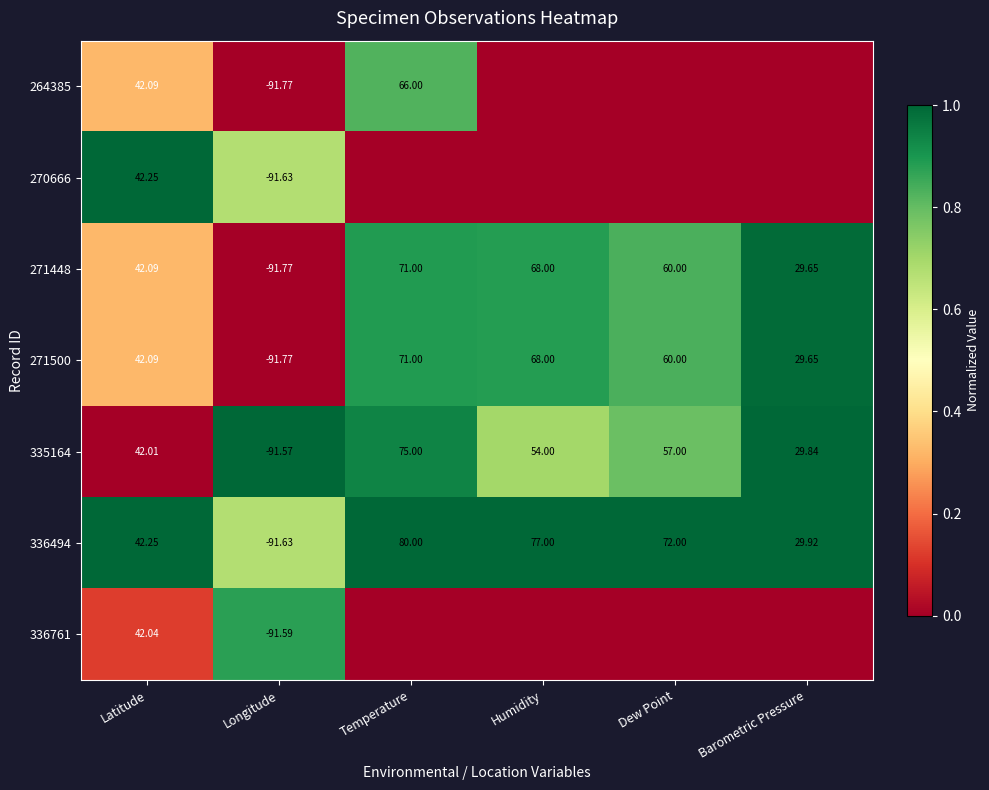

At how many categories does at least one series exceed 0?

6